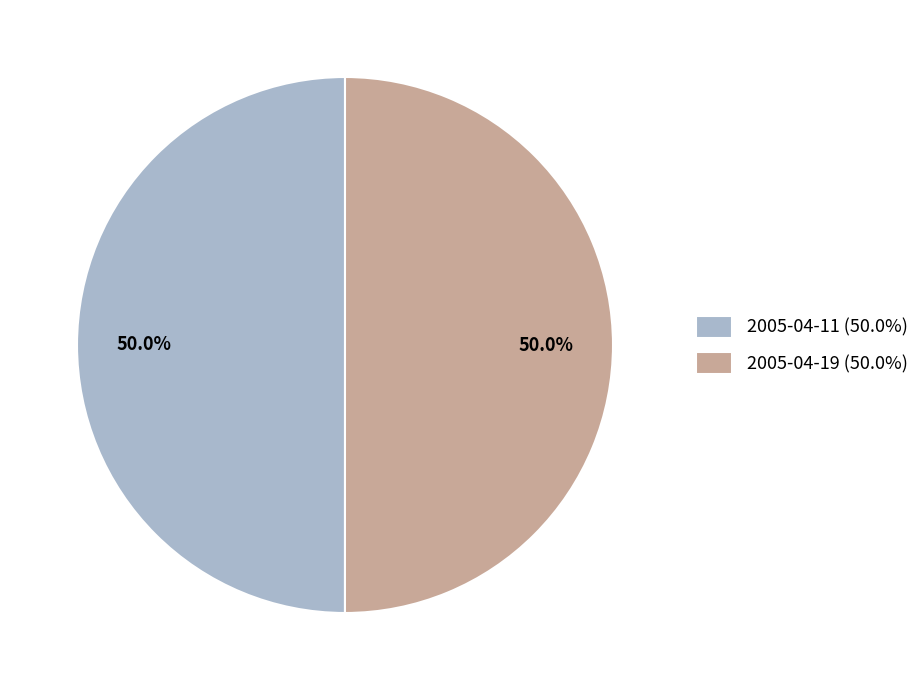

Approximately how many times larger is the value at 2005-04-11 (50.0%) compared to 2005-04-19 (50.0%)?

1.0